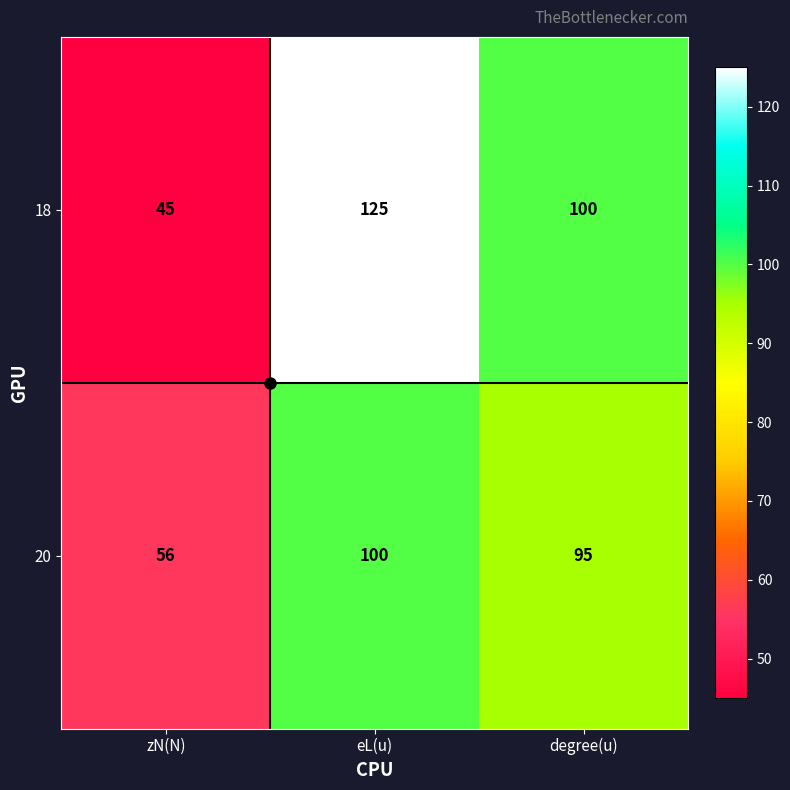

Rank the series by their average value, from highest to lowest.

18, 20